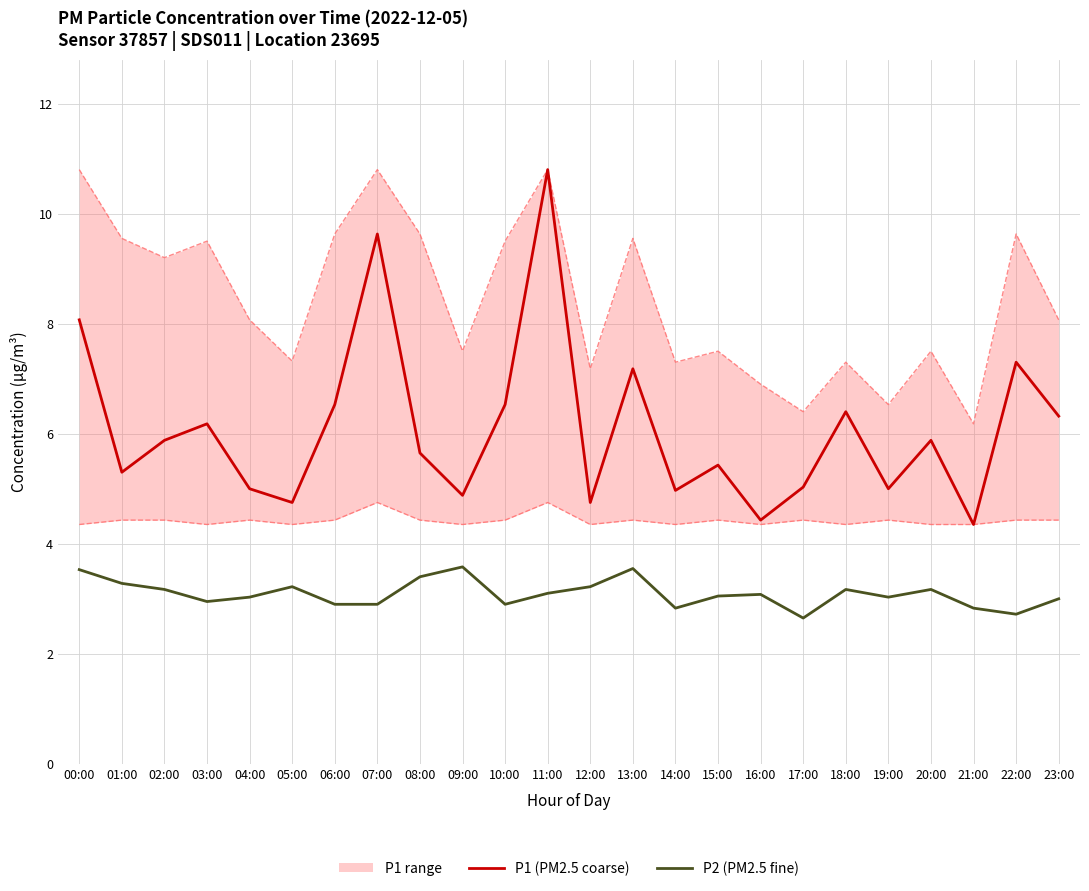

Which has a higher value, 02:00 or 22:00?

22:00